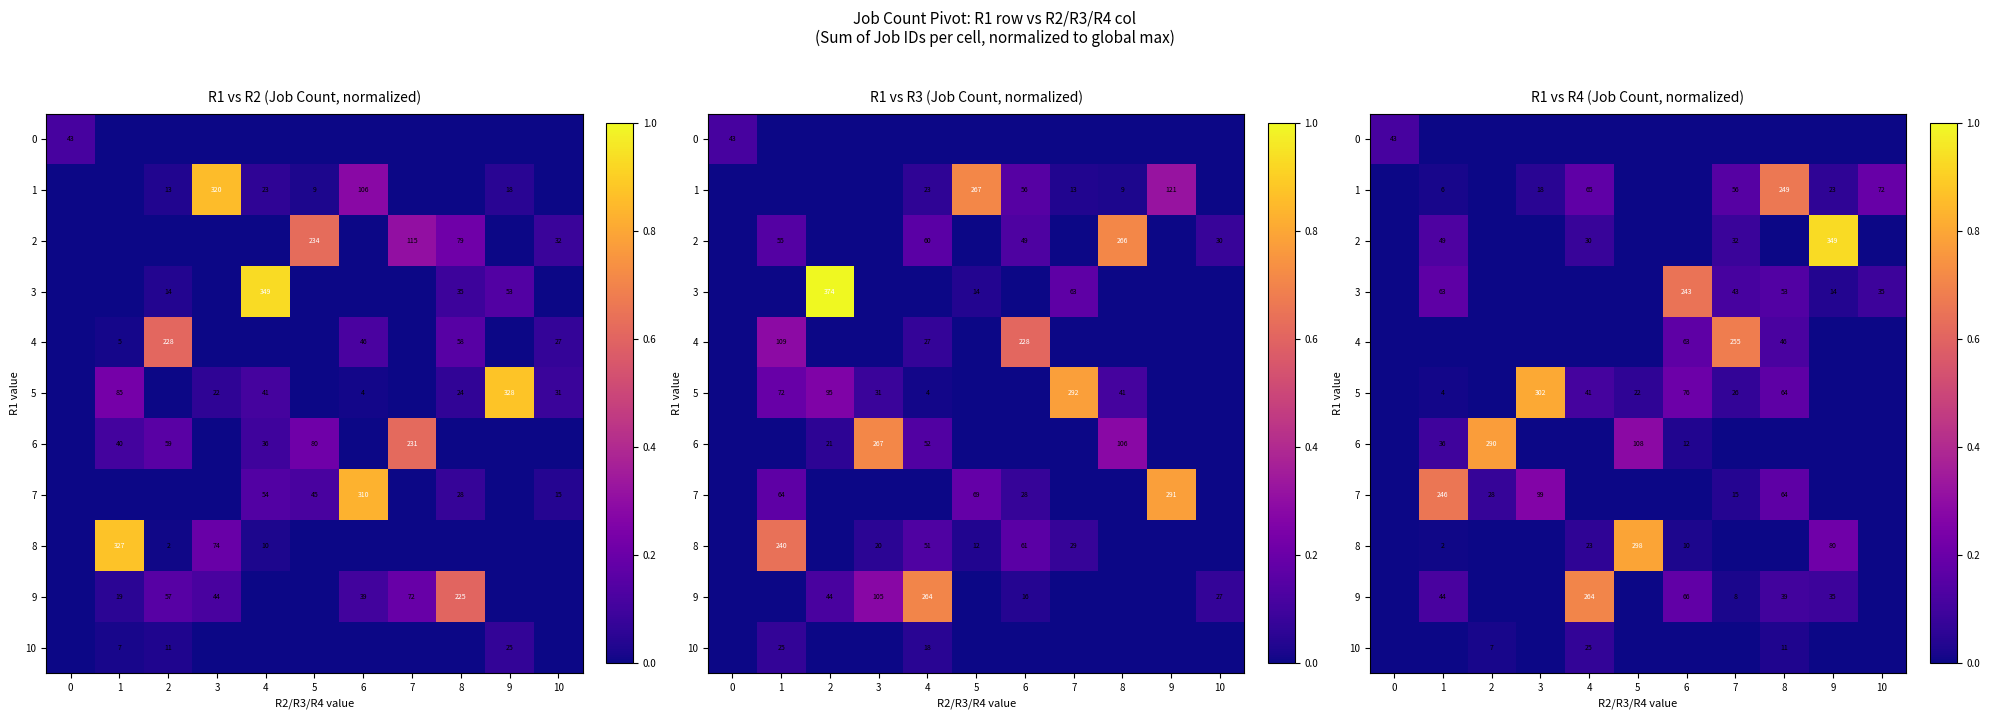

Is the value of 6 at 2 greater than the value of 0 at 6?

Yes